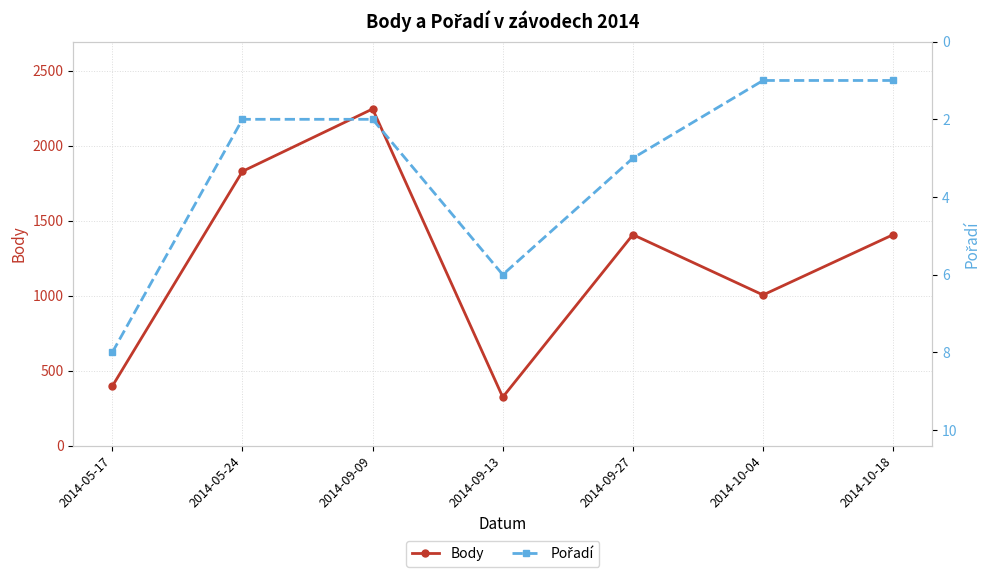

True or false: Body has a value of 669 at 2014-05-17.

False